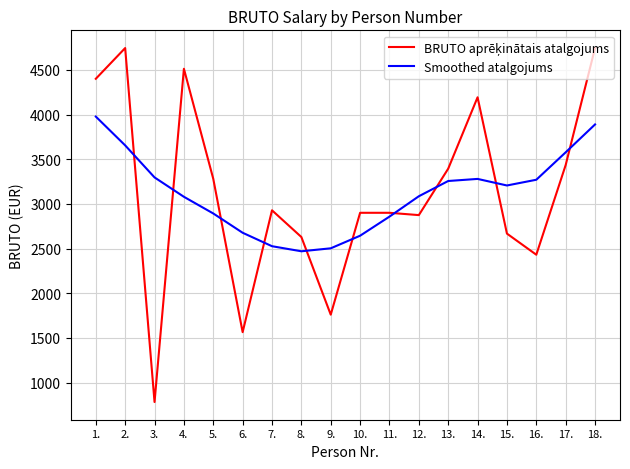

What value does the Smoothed atalgojums series have at 3.?

3296.0